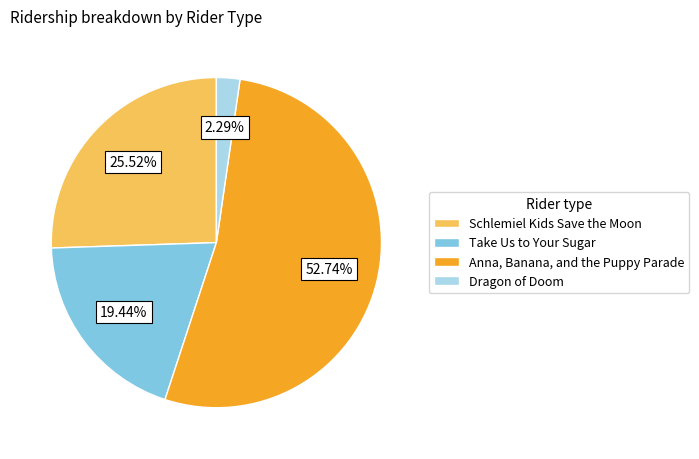

Approximately how many times larger is the value at Take Us to Your Sugar compared to Schlemiel Kids Save the Moon?

0.8